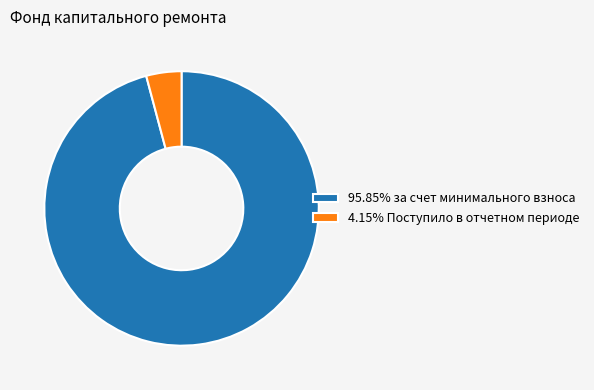

Does 95.85% за счет минимального взноса represent more than half of the total?

Yes